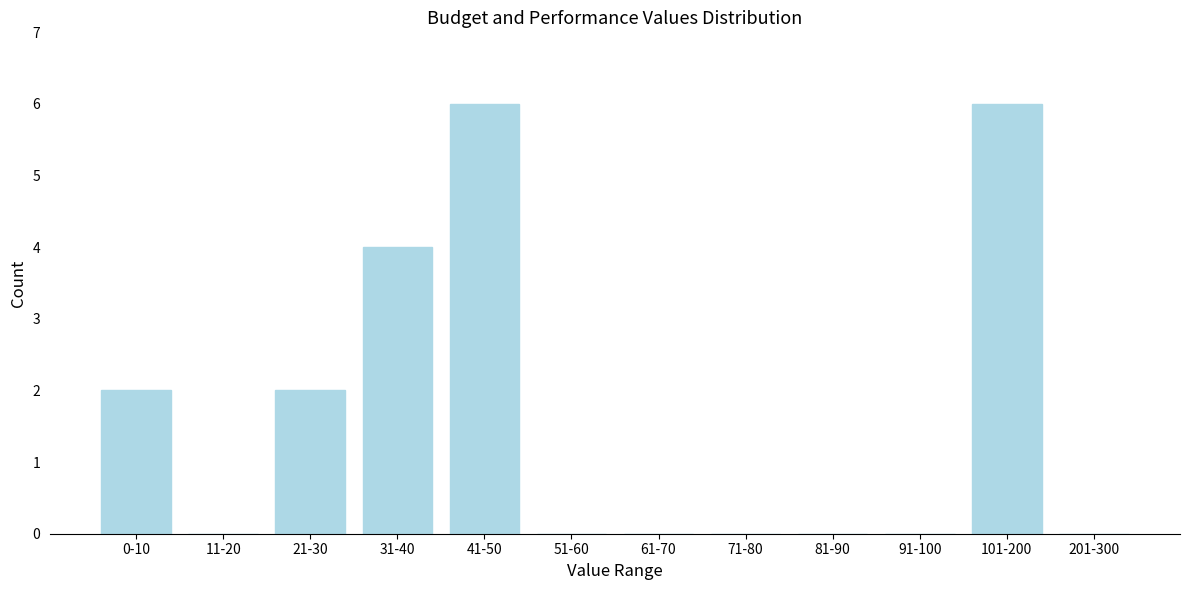

Reading left to right, what are all the values shown in this chart?

0-10=2	11-20=0	21-30=2	31-40=4	41-50=6	51-60=0	61-70=0	71-80=0	81-90=0	91-100=0	101-200=6	201-300=0